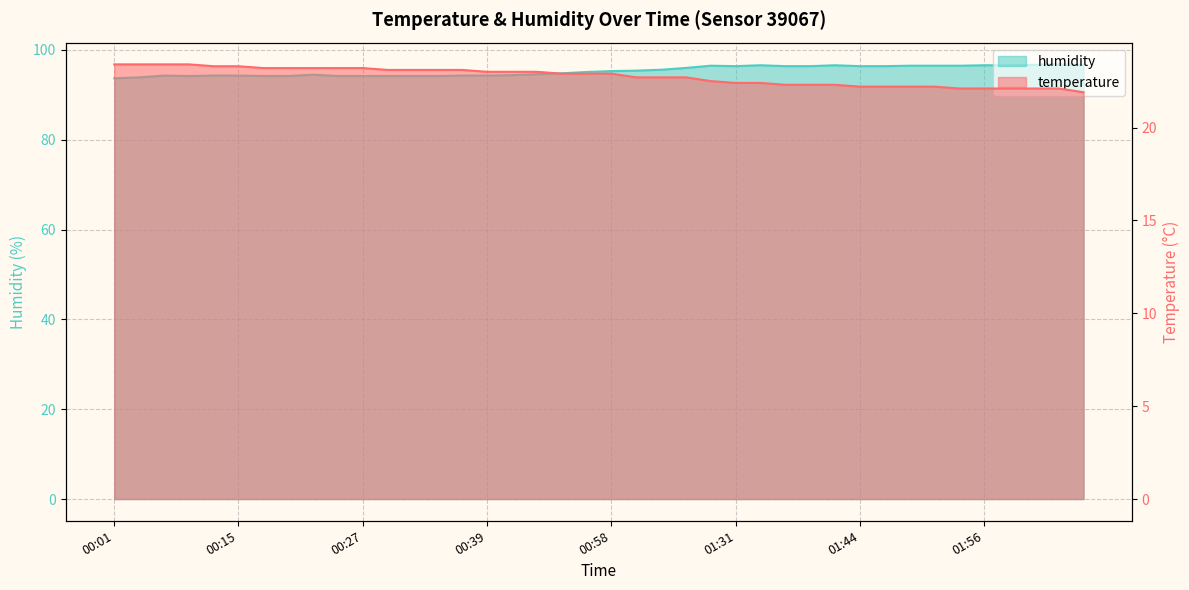

Does the chart have visible grid lines?

Yes